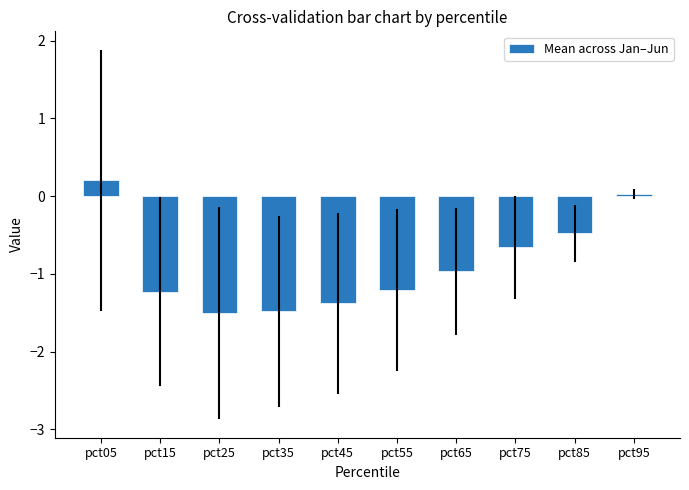

How many categories are shown in the chart?

10